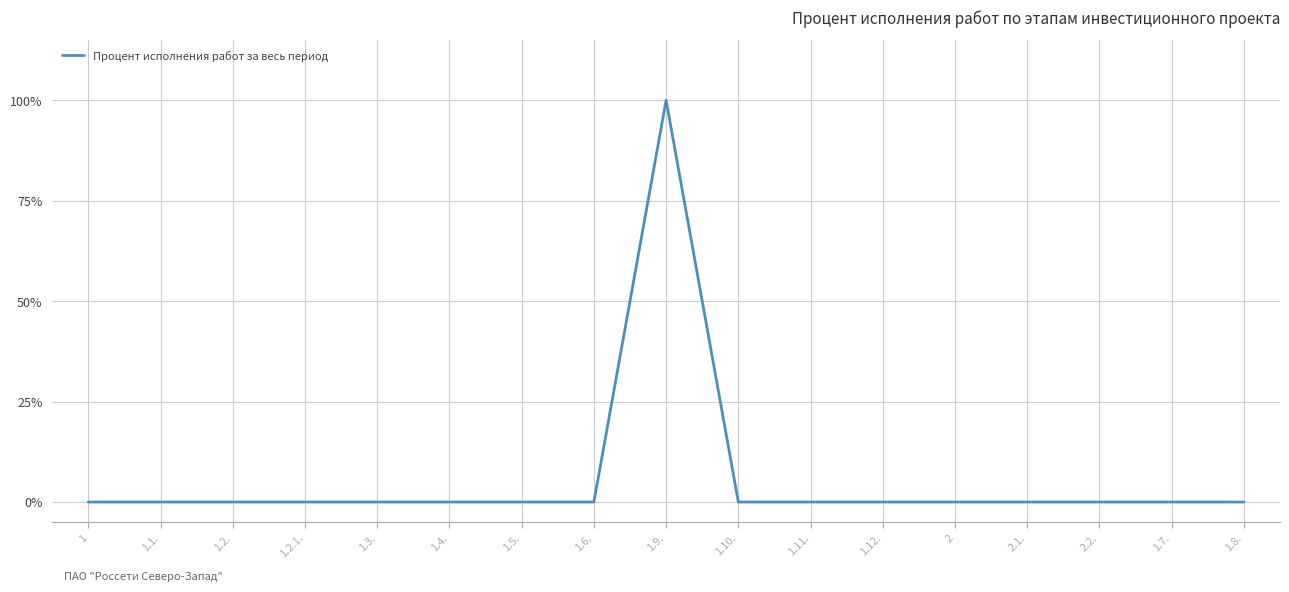

Is it true that the value at 1 is 0?

True